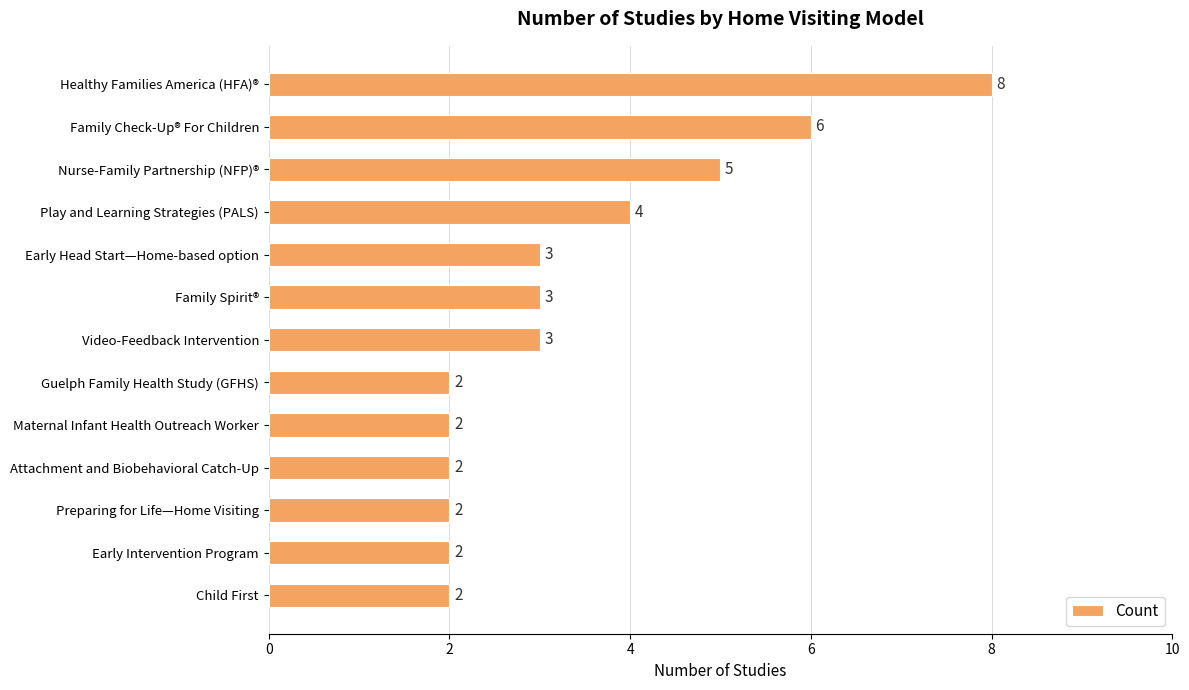

How many data points are less than 3?

6